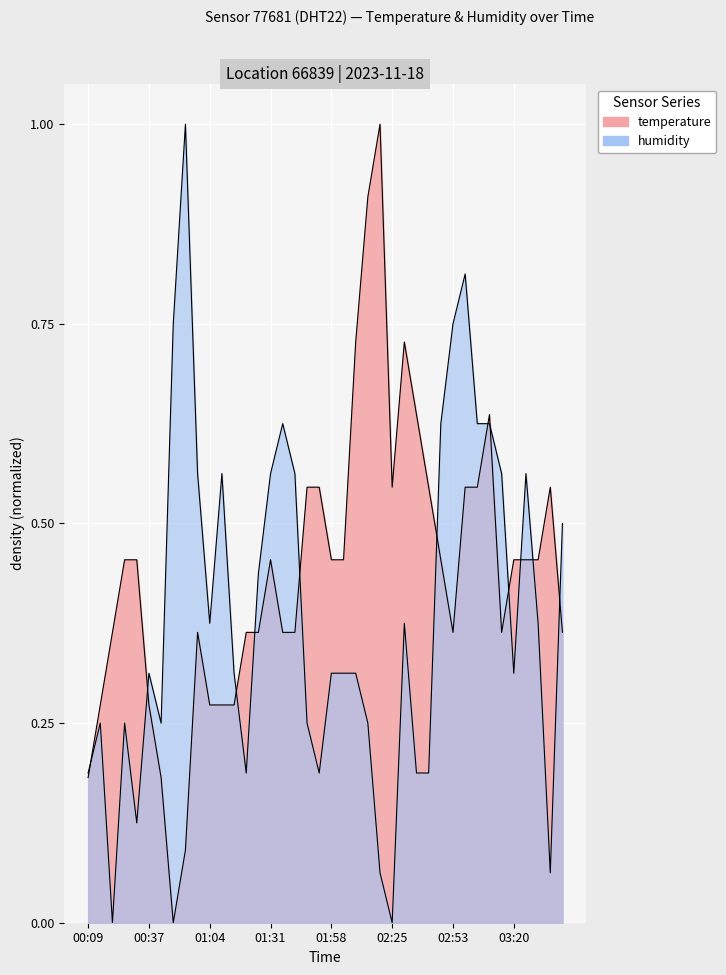

How many times do humidity and temperature cross each other?

12